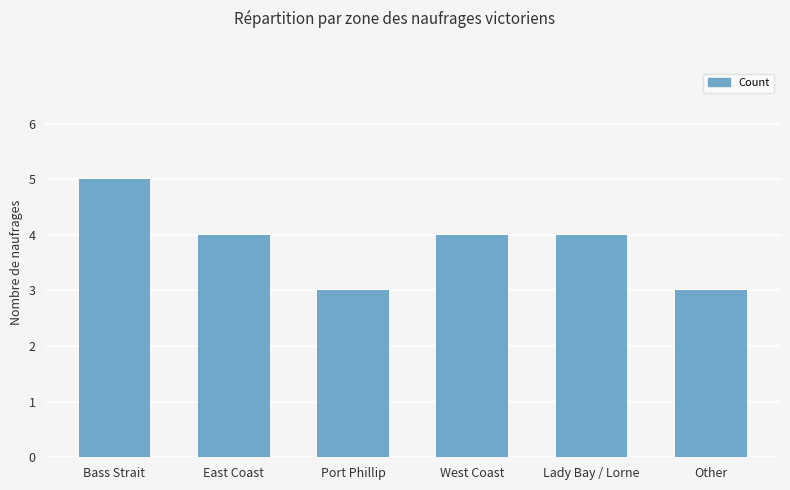

Reading left to right, extract all data points from this chart.

5	4	3	4	4	3